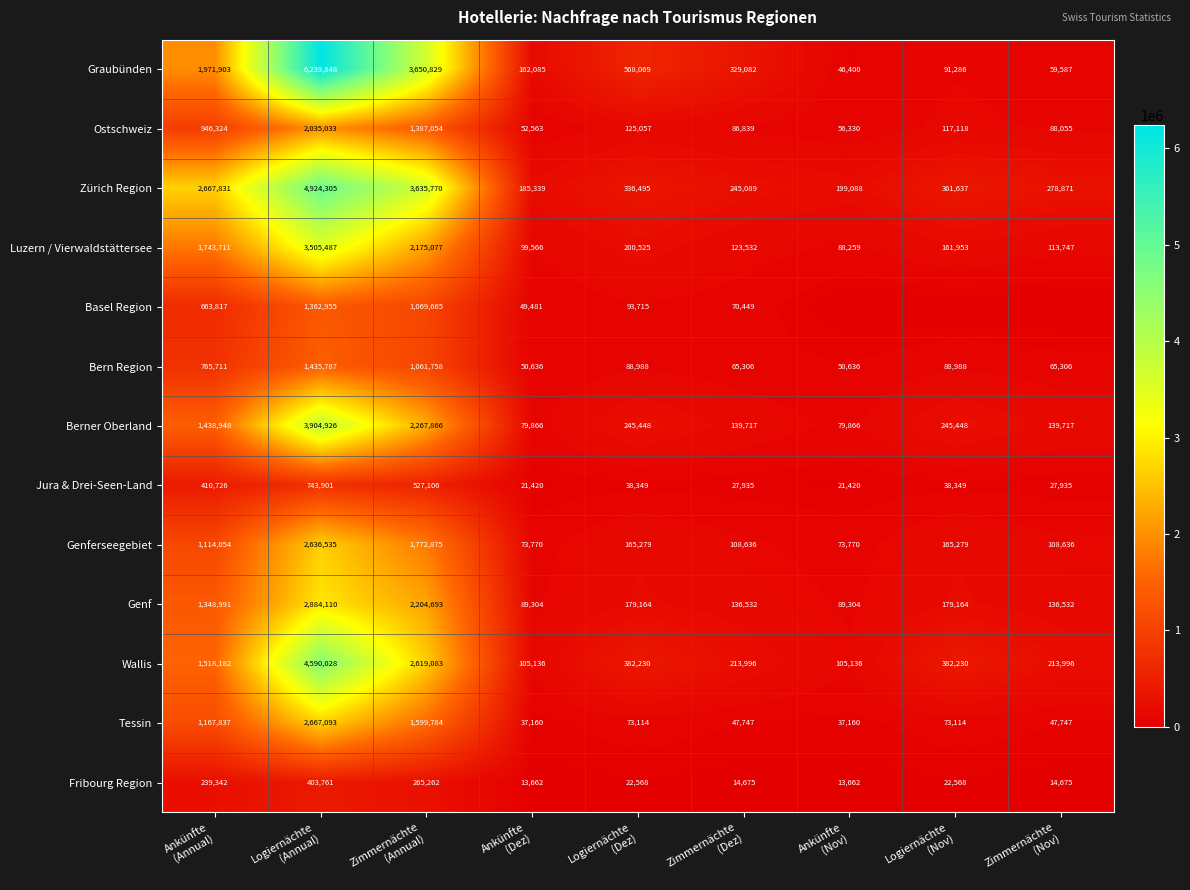

At Ankünfte
(Dez), list the series in order from largest to smallest.

Zürich Region, Graubünden, Wallis, Luzern / Vierwaldstättersee, Genf, Berner Oberland, Genferseegebiet, Ostschweiz, Bern Region, Basel Region, Tessin, Jura & Drei-Seen-Land, Fribourg Region